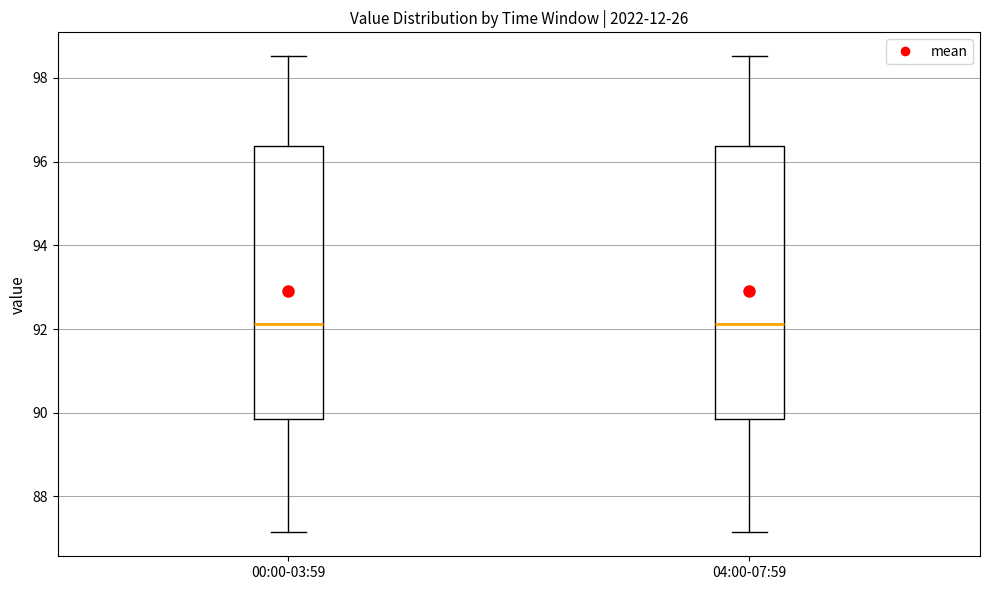

Reading left to right, transcribe this box plot: for each box, give where its median line is, the range the box spans, and where its two whiskers end, as read against the y-axis. The values are not printed on the chart, so give them approximately, as read against the axis.

00:00-03:59: median 92.2, box 89.8 to 96.4, whiskers 87.2 to 98.6
04:00-07:59: median 92.2, box 89.8 to 96.4, whiskers 87.2 to 98.6